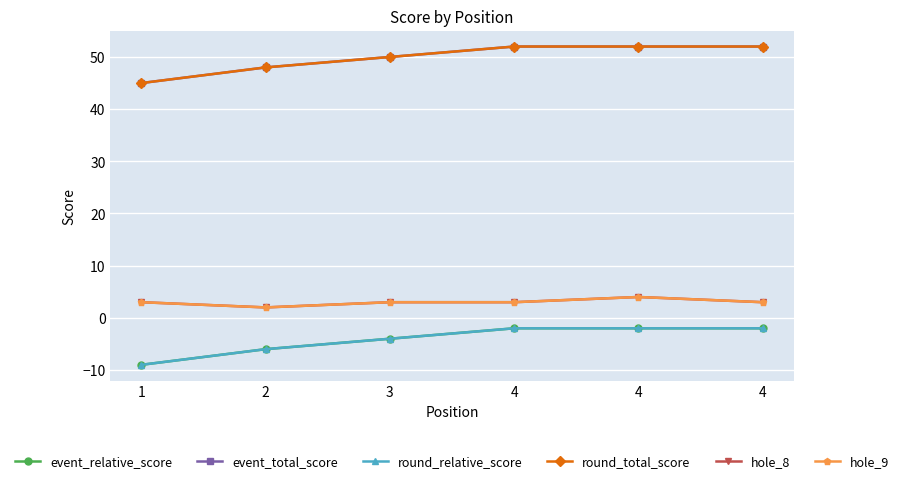

The value of event_total_score at 1 is 24. True or false?

False